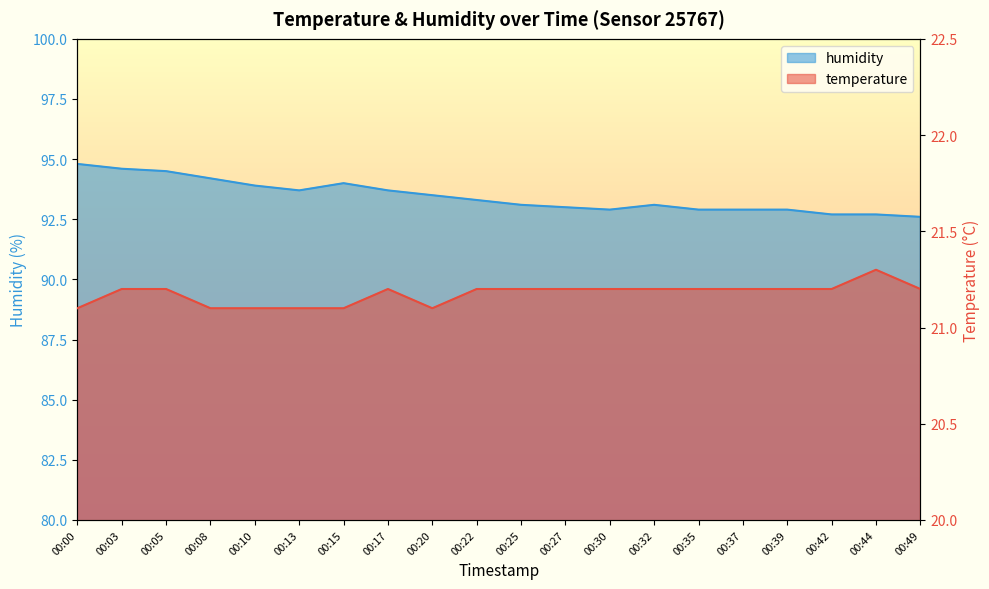

What is the difference between the highest and lowest values at 00:13?

72.6